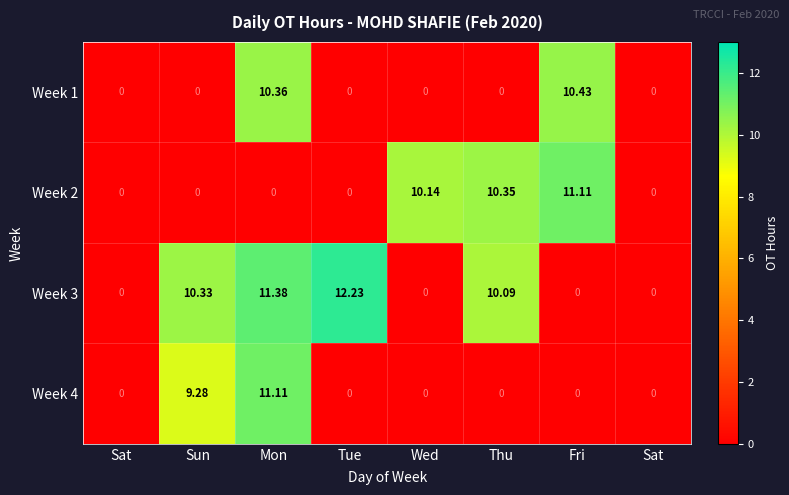

Reading left to right, what are all the values shown in this chart?

Week 1: Sat=0.0	Sun=0.0	Mon=10.4	Tue=0.0	Wed=0.0	Thu=0.0	Fri=10.4	Sat=0.0
Week 2: Sat=0.0	Sun=0.0	Mon=0.0	Tue=0.0	Wed=10.1	Thu=10.3	Fri=11.1	Sat=0.0
Week 3: Sat=0.0	Sun=10.3	Mon=11.4	Tue=12.2	Wed=0.0	Thu=10.1	Fri=0.0	Sat=0.0
Week 4: Sat=0.0	Sun=9.3	Mon=11.1	Tue=0.0	Wed=0.0	Thu=0.0	Fri=0.0	Sat=0.0